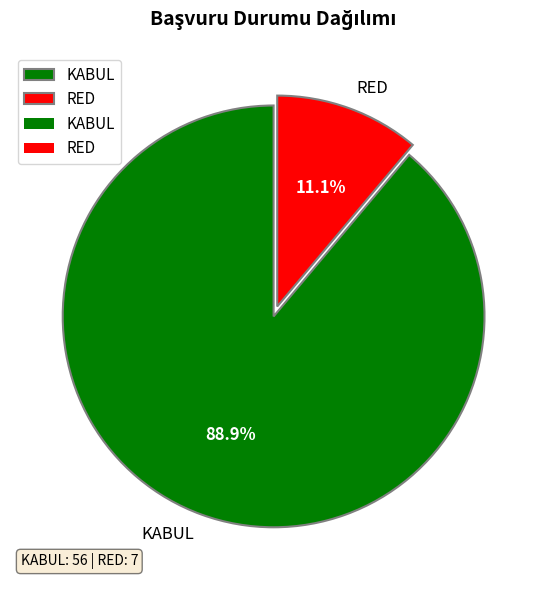

What is the majority slice?

KABUL